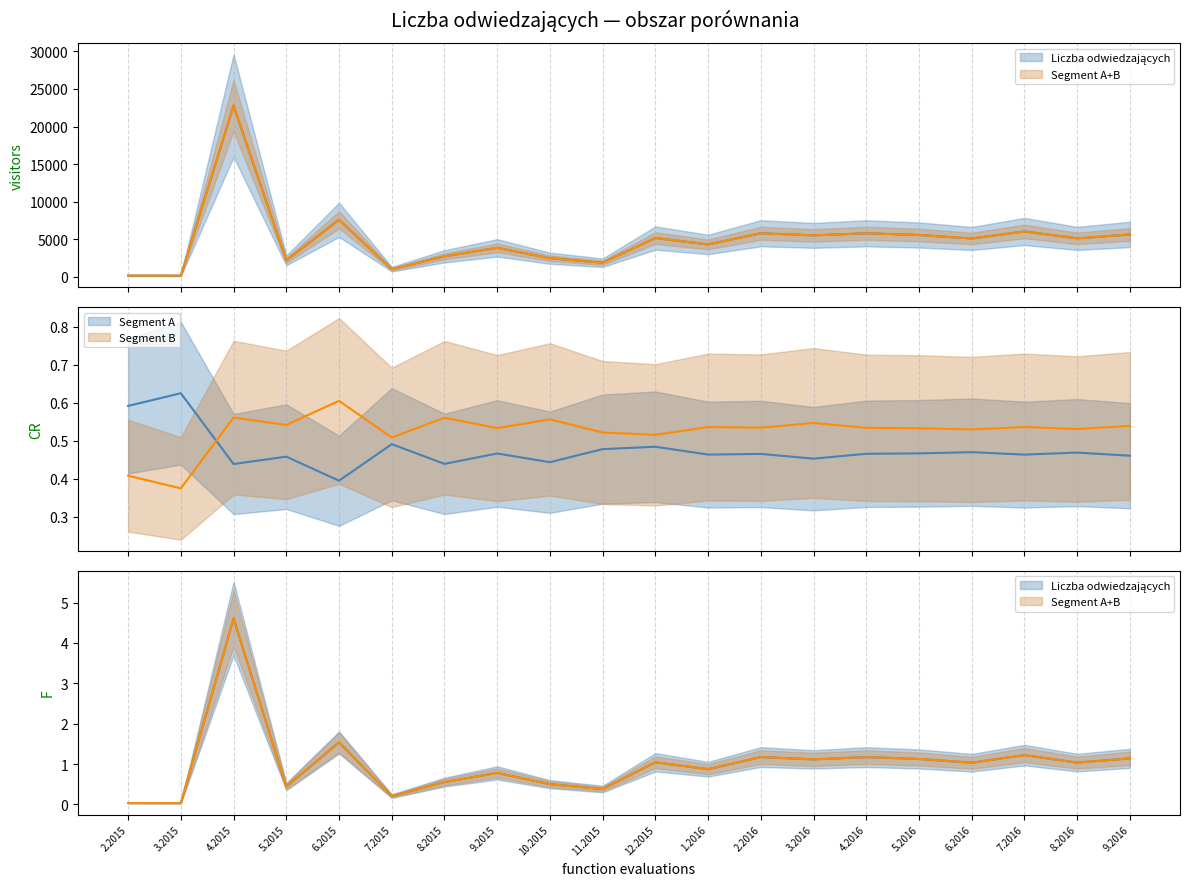

Reading left to right, transcribe all the data shown in this chart.

2.2015=169	3.2015=160	4.2015=22778	5.2015=2182	6.2015=7593	7.2015=1018	8.2015=2731	9.2015=3857	10.2015=2479	11.2015=1882	12.2015=5162	1.2016=4312	2.2016=5800	3.2016=5518	4.2016=5795	5.2016=5568	6.2016=5105	7.2016=6038	8.2016=5117	9.2016=5642